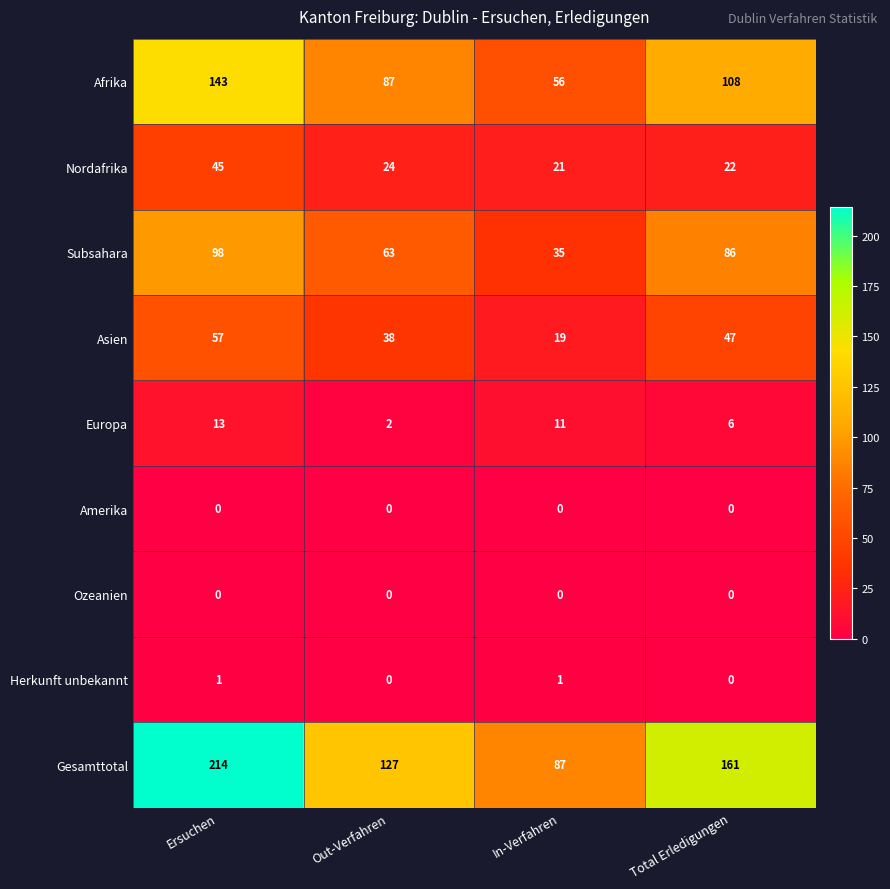

Is it true that Afrika equals 108 at Total Erledigungen?

True